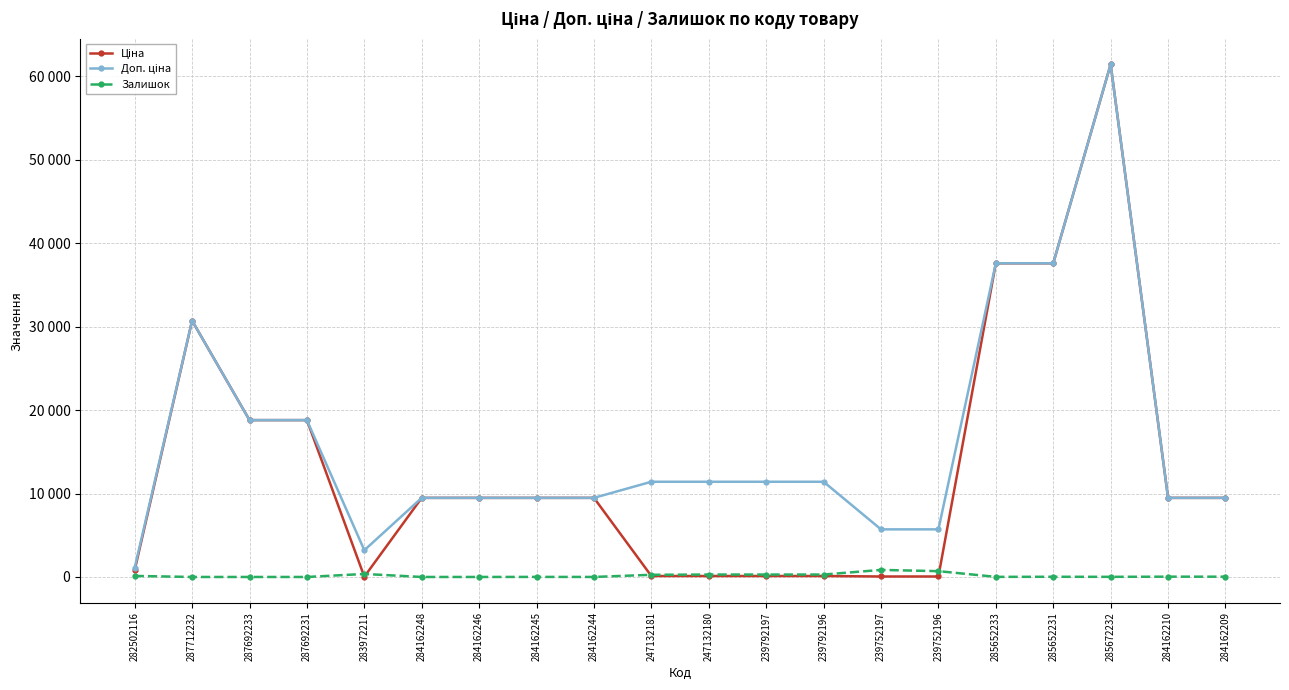

True or false: Доп. ціна and Ціна cross at least once.

False